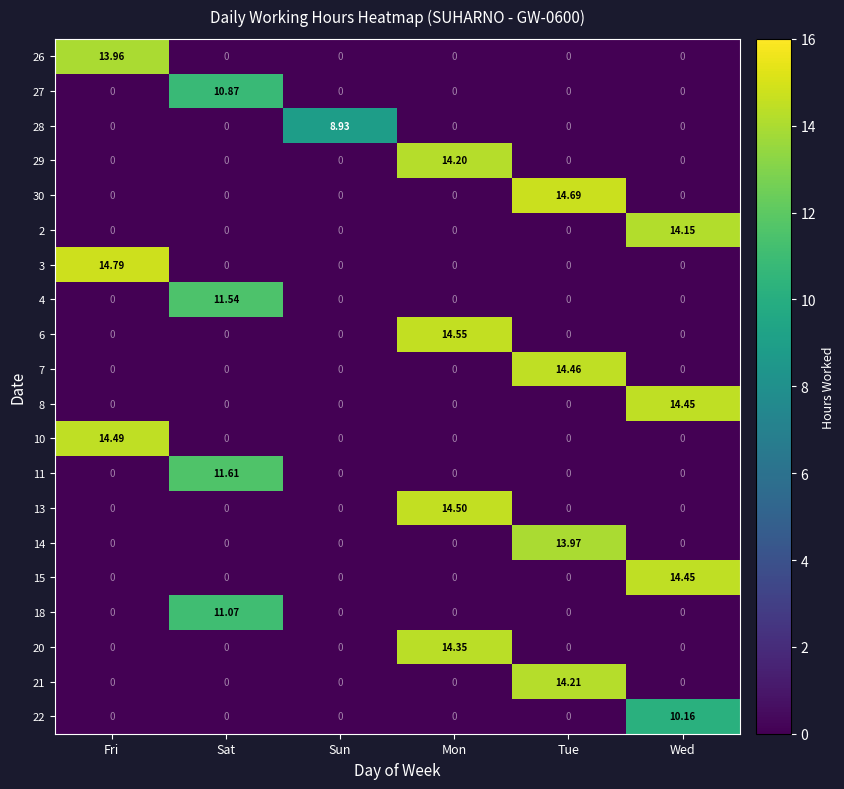

Which series has the widest spread of values?

3